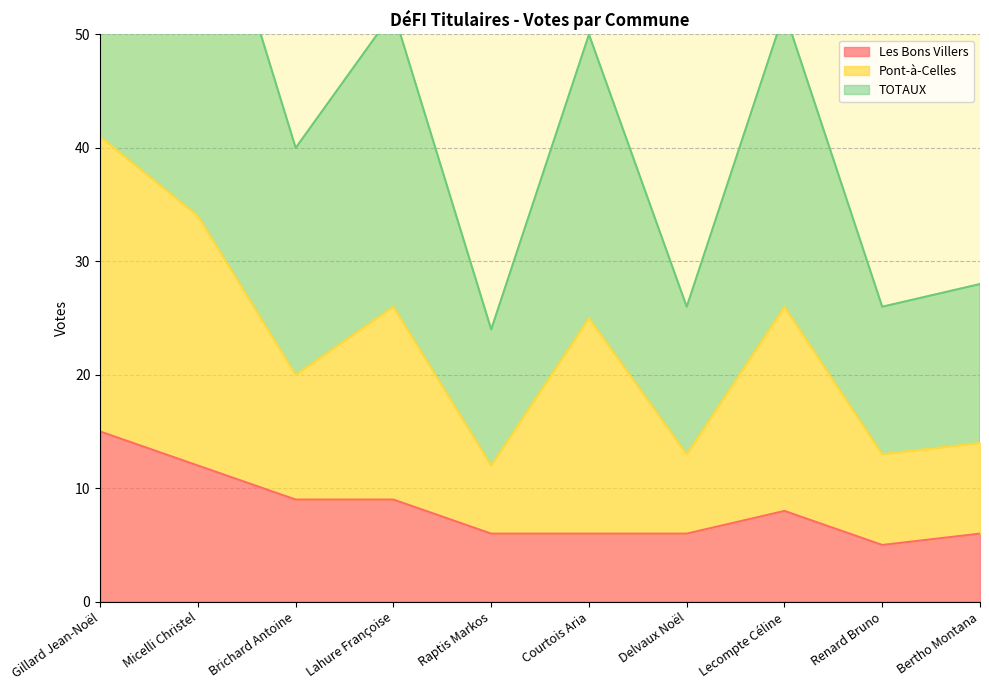

What value does the TOTAUX series have at Brichard Antoine?

40